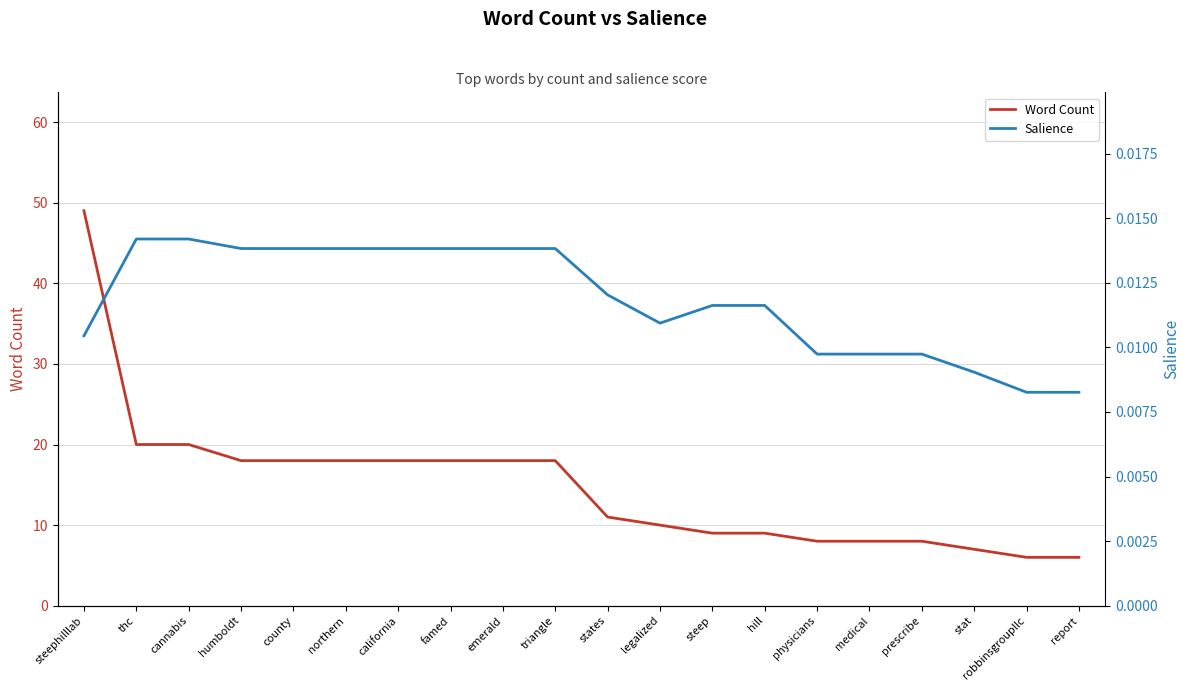

What is the difference between the Word Count values at medical and stat?

1